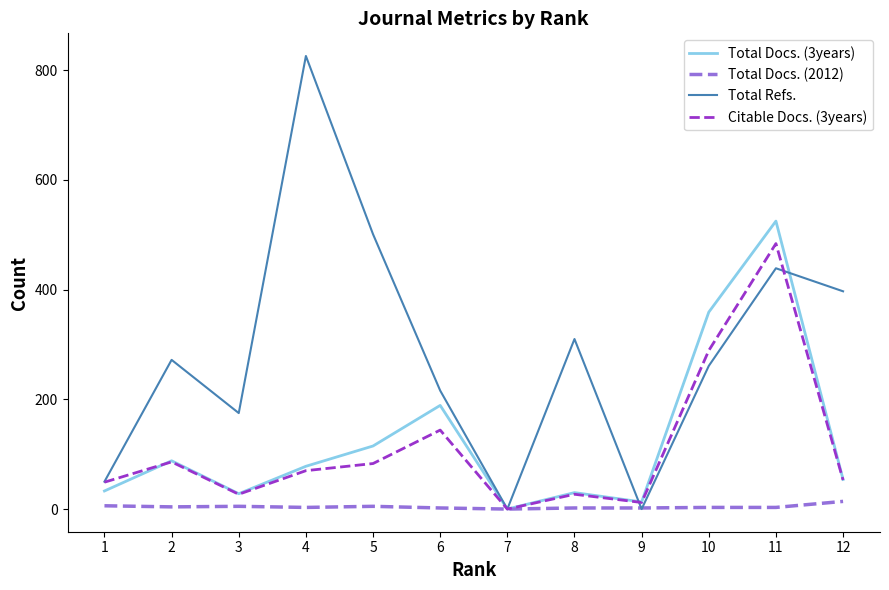

At which category does Citable Docs. (3years) reach its first local peak?

2